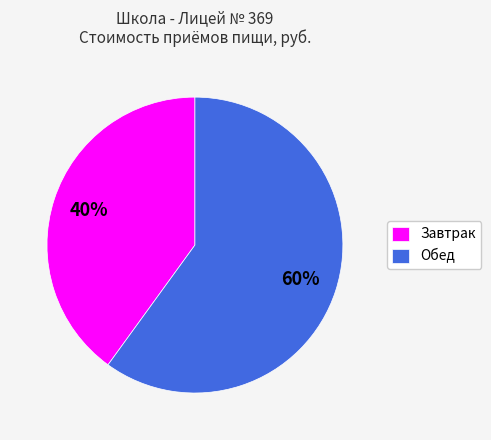

Does any single category account for the majority?

Yes